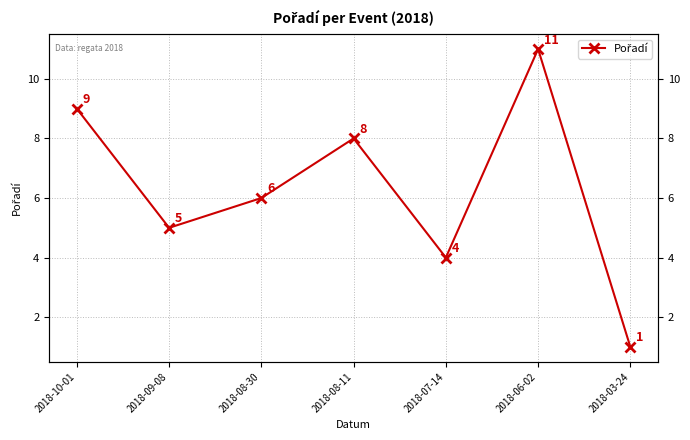

Which category has the lowest value across all series?

2018-03-24